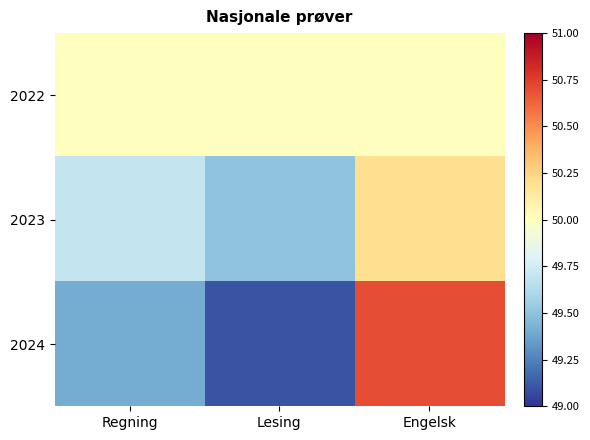

Reading left to right, list all the values displayed in this chart.

2022: Regning=50.0	Lesing=50.0	Engelsk=50.0
2023: Regning=49.7	Lesing=49.5	Engelsk=50.2
2024: Regning=49.4	Lesing=49.1	Engelsk=50.7